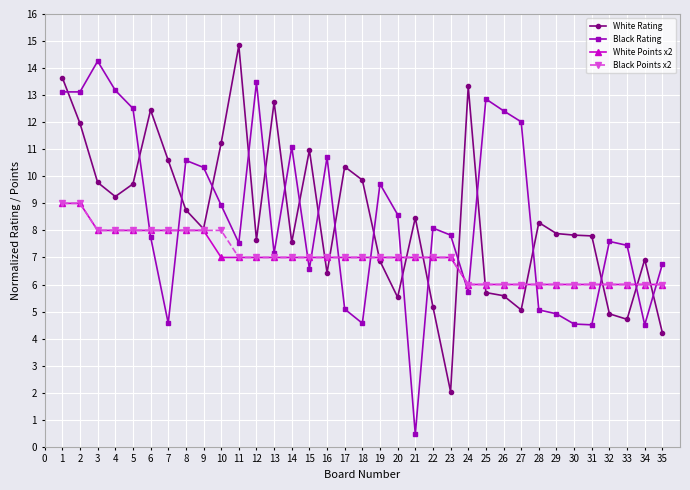

What is the average value of the White Points x2 series?

7.0